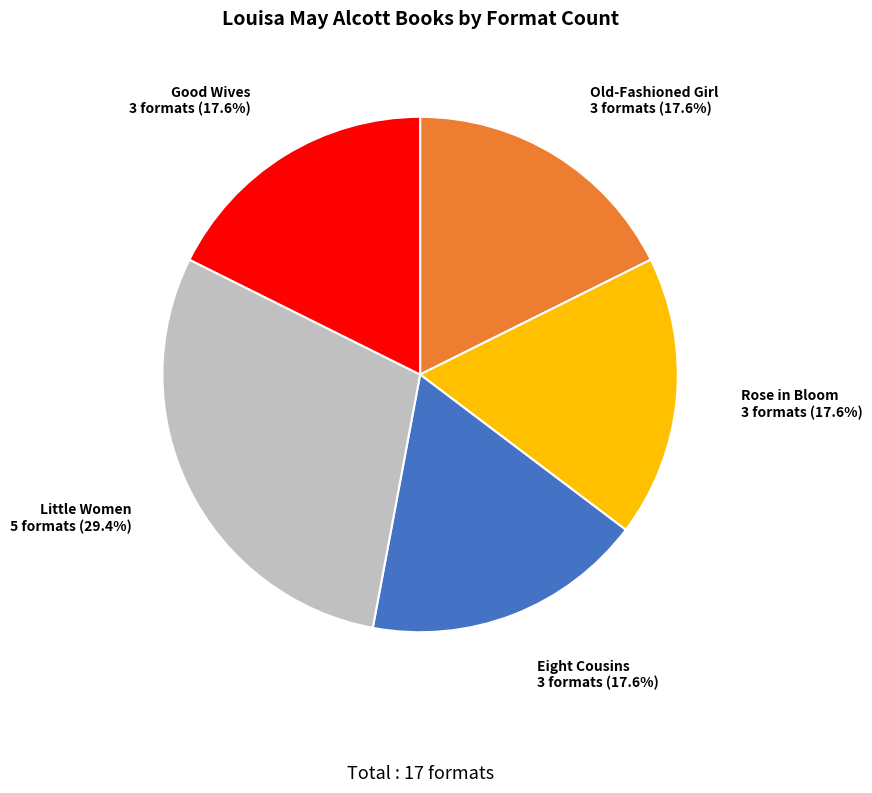

To the nearest percent, what percentage of the pie is Old-Fashioned Girl?

18%